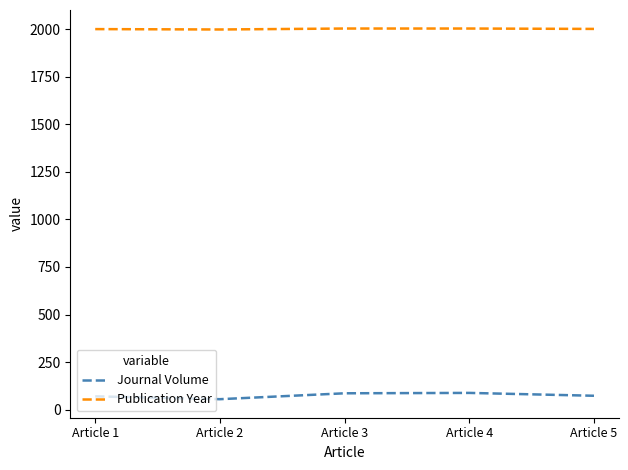

Is this an area chart (filled region under the line)?

No